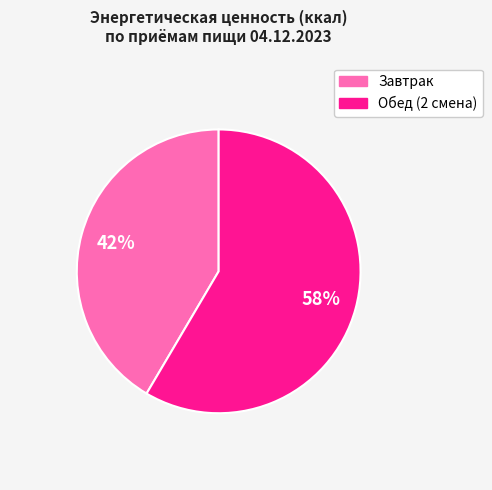

To the nearest percent, what is the combined percentage of Обед (2 смена) and Завтрак?

100%